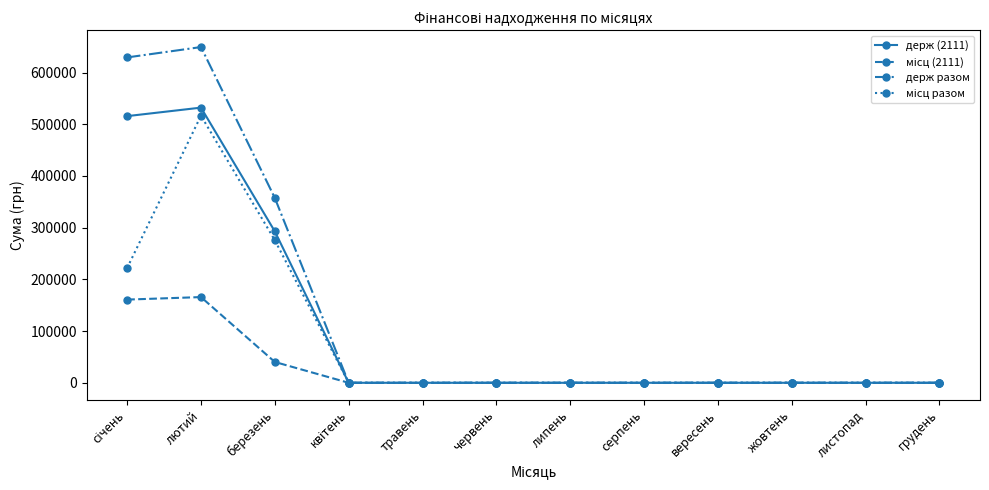

True or false: держ разом has a value of -208366.6 at вересень.

False